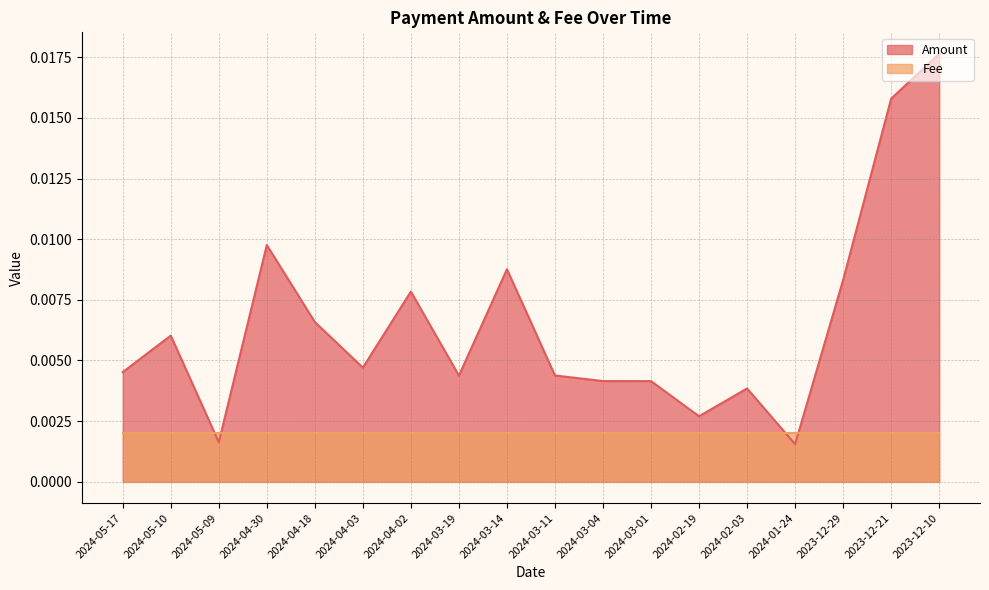

True or false: there are more than 0 points higher than both neighbors.

True